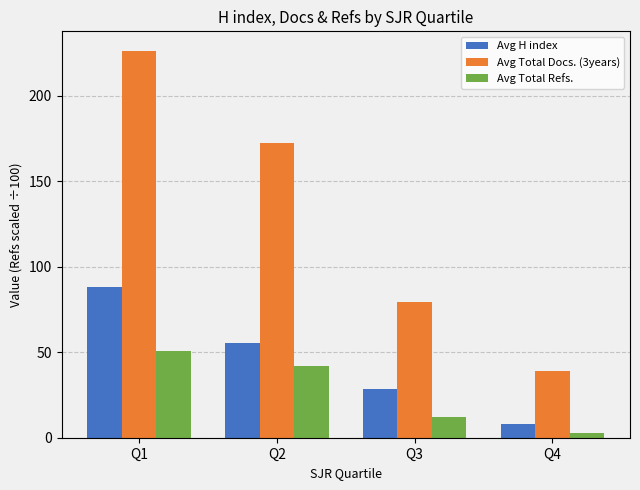

Reading left to right, what are all the values shown in this chart?

Avg H index: Q1=88.0	Q2=55.5	Q3=28.7	Q4=8.0
Avg Total Docs. (3years): Q1=226.5	Q2=172.5	Q3=79.3	Q4=39.2
Avg Total Refs.: Q1=50.6	Q2=42.0	Q3=11.9	Q4=2.5